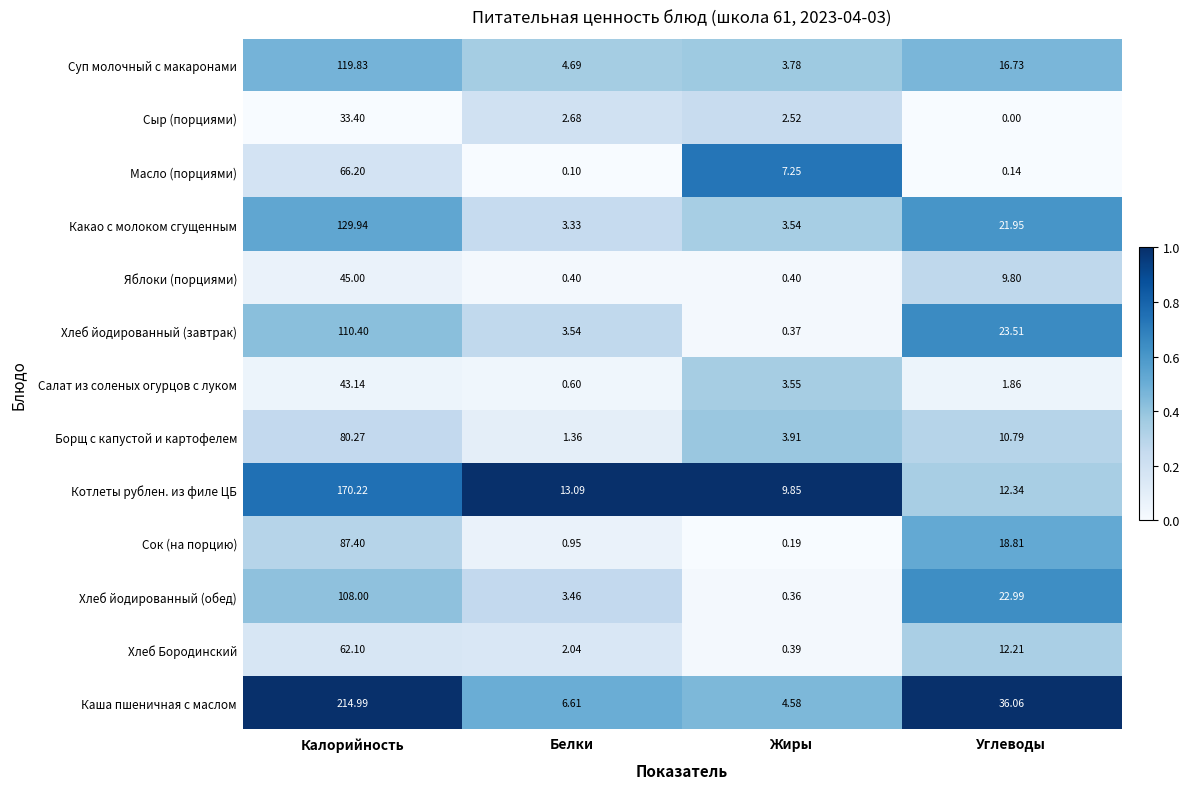

What is the difference between the highest and lowest values at Белки?

13.0